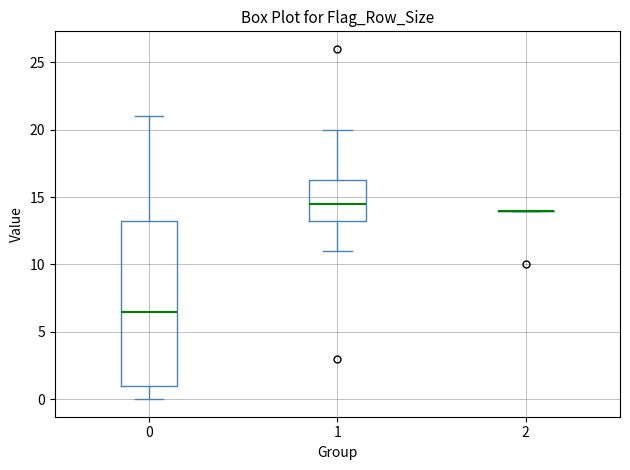

Reading left to right, read every box against the y-axis: the position of its median line, the range the box covers, and the ends of its whiskers. The values are not printed on the chart, so give them approximately, as read against the axis.

0: median 6.5, box 1.0 to 13.5, whiskers 0.0 to 21.0
1: median 14.5, box 13.5 to 16.5, whiskers 11.0 to 20.0
2: box collapsed to a line at 14.0, whiskers 14.0 to 14.0